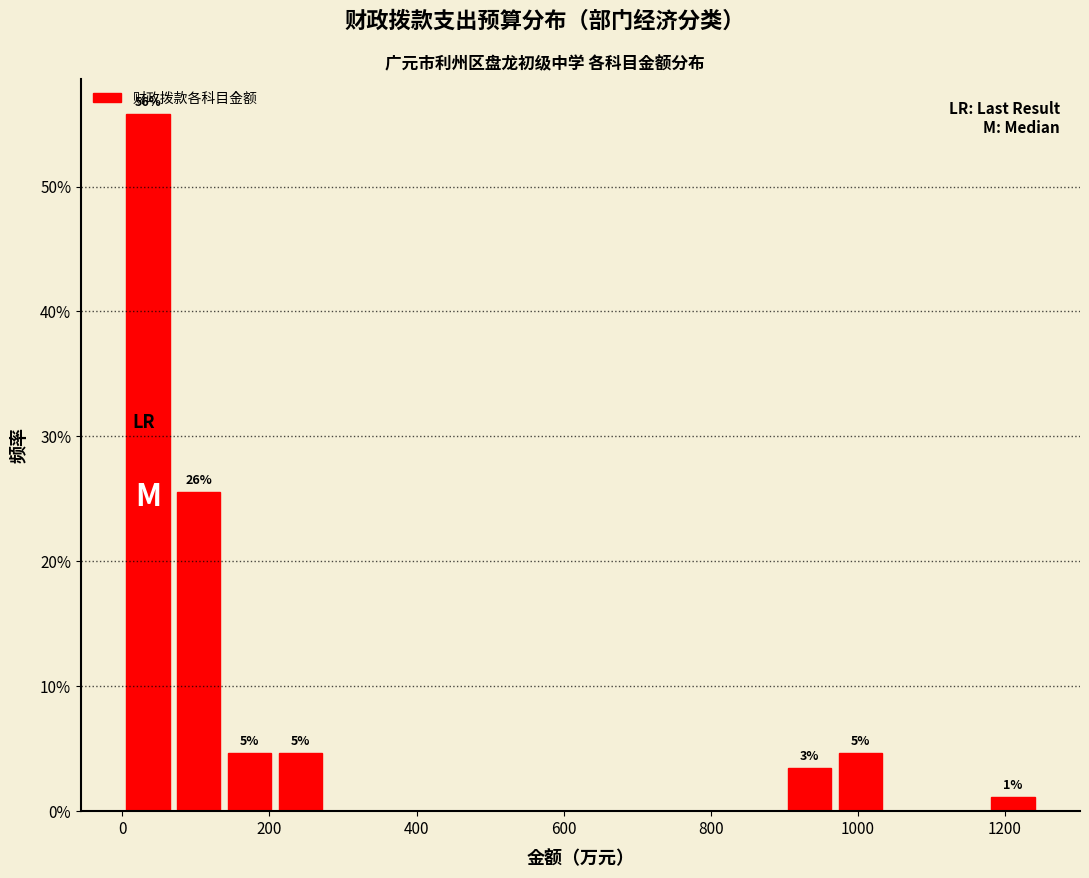

Read against the x-axis, roughly where is the centre of the tallest bar?

40